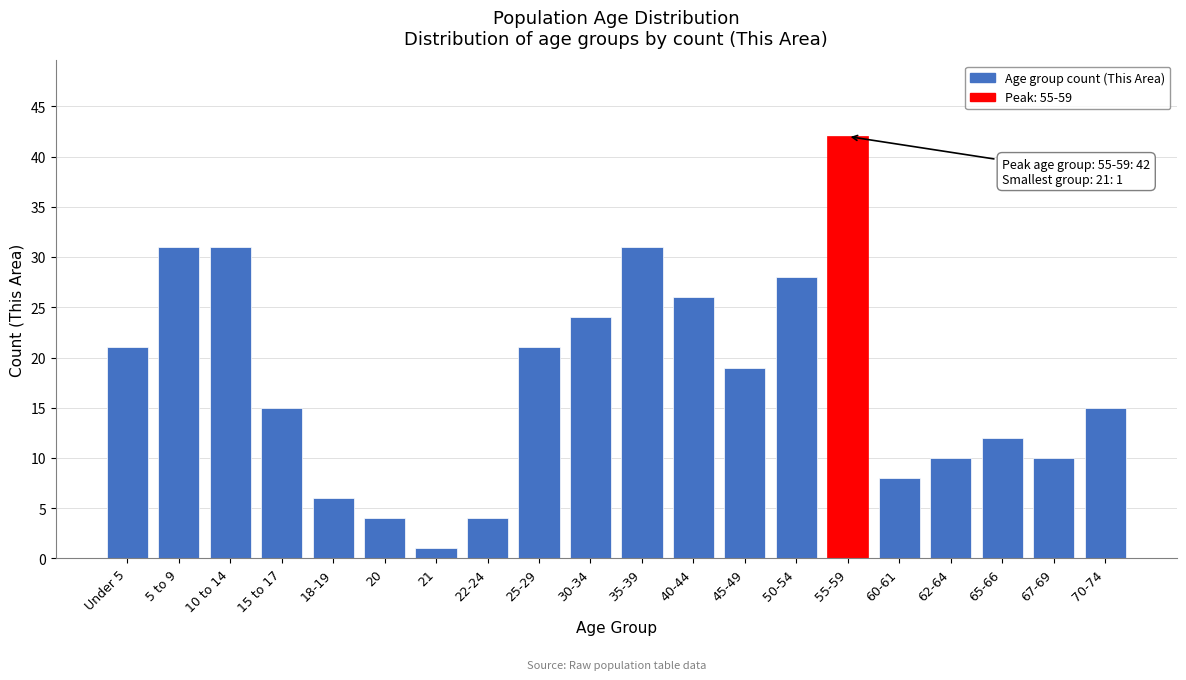

Reading left to right, what are all the values shown in this chart?

Under 5=21	5 to 9=31	10 to 14=31	15 to 17=15	18-19=6	20=4	21=1	22-24=4	25-29=21	30-34=24	35-39=31	40-44=26	45-49=19	50-54=28	55-59=42	60-61=8	62-64=10	65-66=12	67-69=10	70-74=15